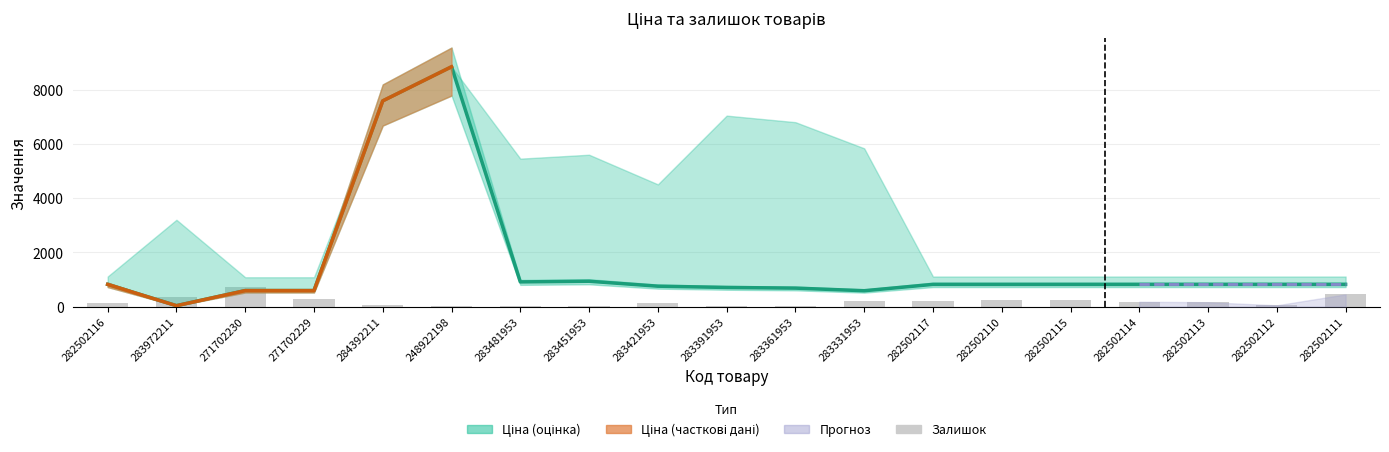

Is it true that Ціна equals 818.5 at 282502114?

True